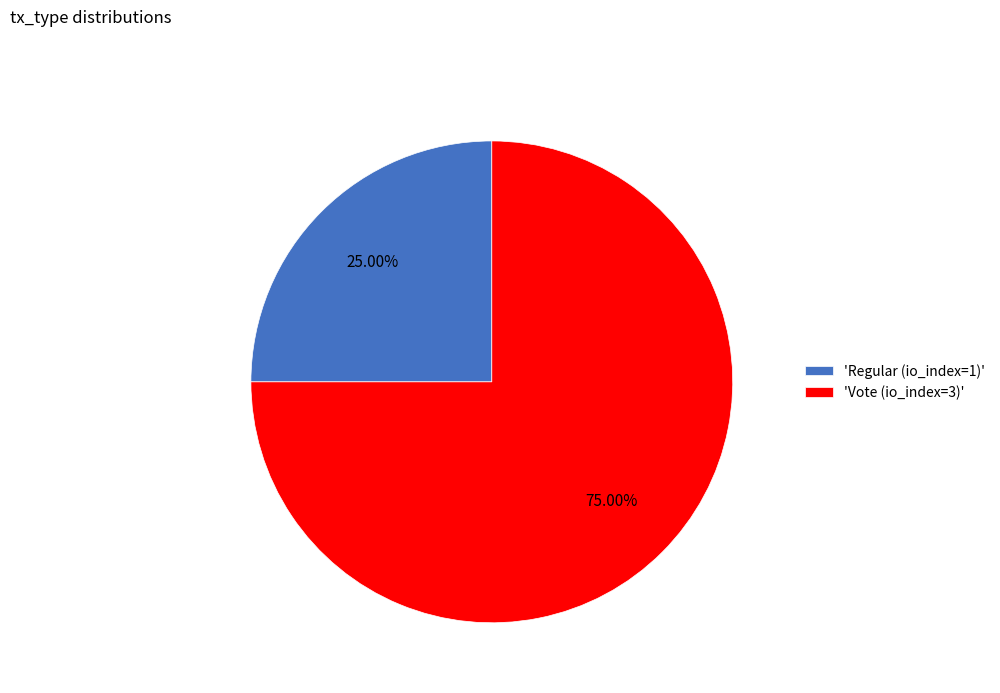

Approximately how many times larger is the value at 'Regular (io_index=1)' compared to 'Vote (io_index=3)'?

0.3